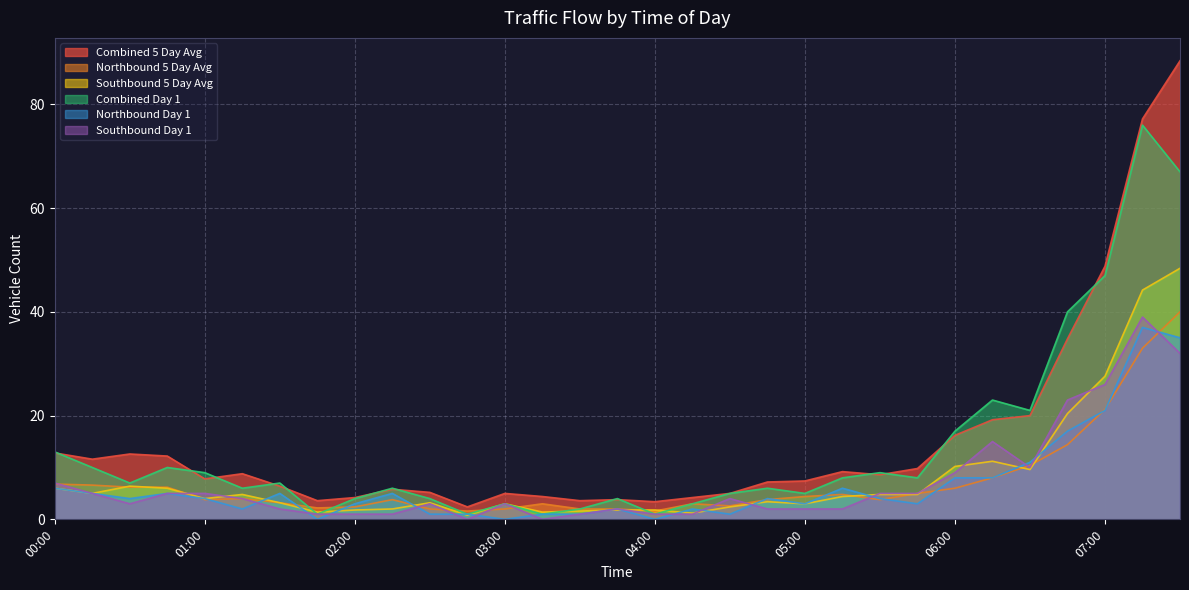

How many values in the Southbound Day 1 series exceed 3?

15